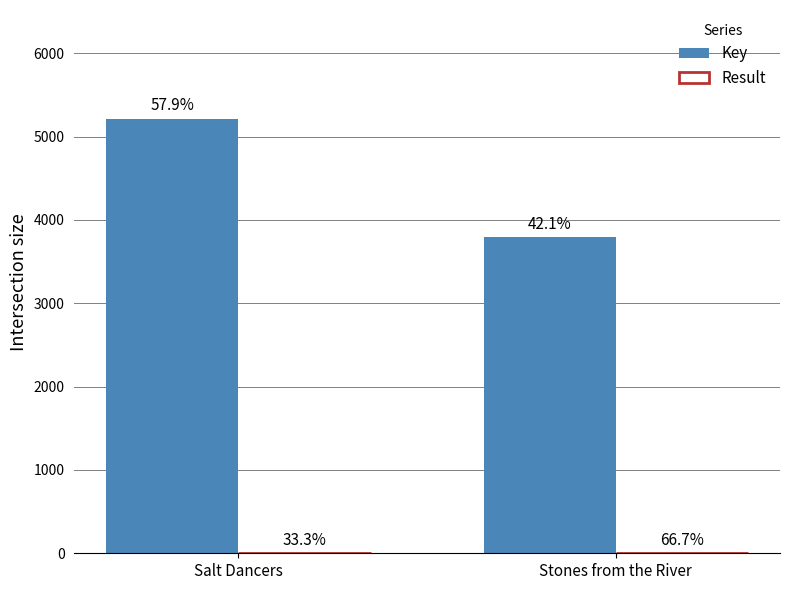

What is the difference between the highest and lowest values at Stones from the River?

3794